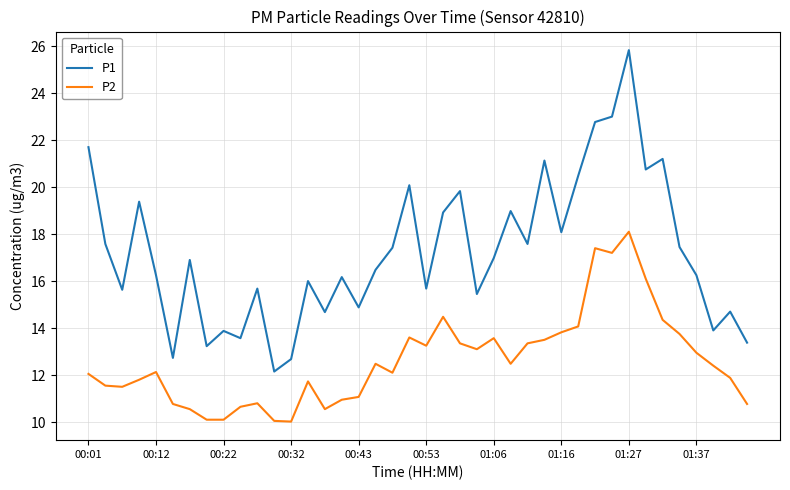

What is the difference between the maximum and minimum values in the P2 series?

8.1